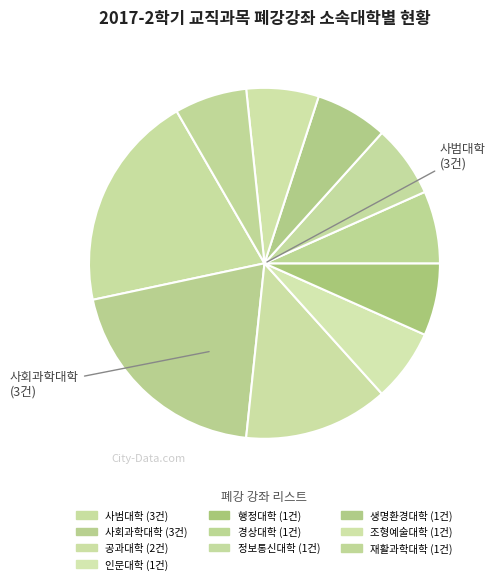

How many segments does this pie chart have?

10